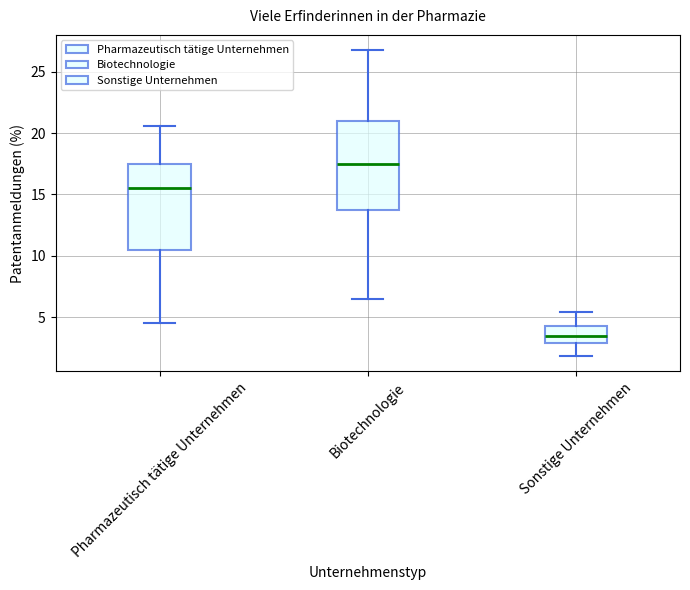

Reading left to right, transcribe this box plot: for each box, give where its median line is, the range the box spans, and where its two whiskers end, as read against the y-axis. The values are not printed on the chart, so give them approximately, as read against the axis.

Pharmazeutisch tätige Unternehmen: median 15.5, box 10.5 to 17.5, whiskers 4.5 to 20.5
Biotechnologie: median 17.5, box 13.5 to 21.0, whiskers 6.5 to 27.0
Sonstige Unternehmen: median 3.5, box 3.0 to 4.5, whiskers 2.0 to 5.5